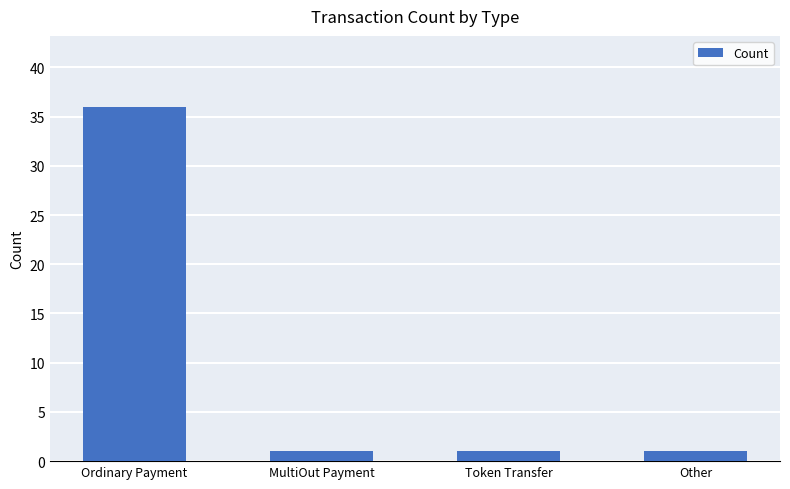

How many bars are there in total?

4